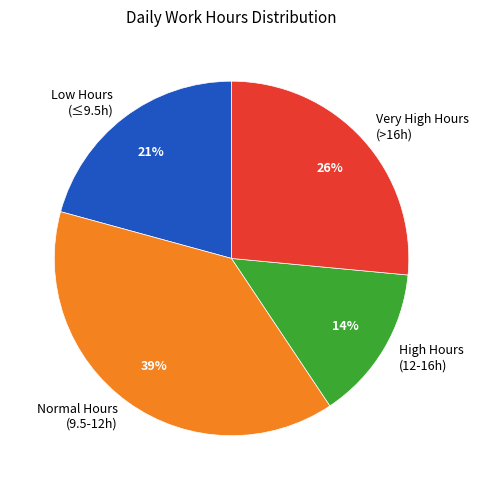

Count the number of slices in the pie.

4